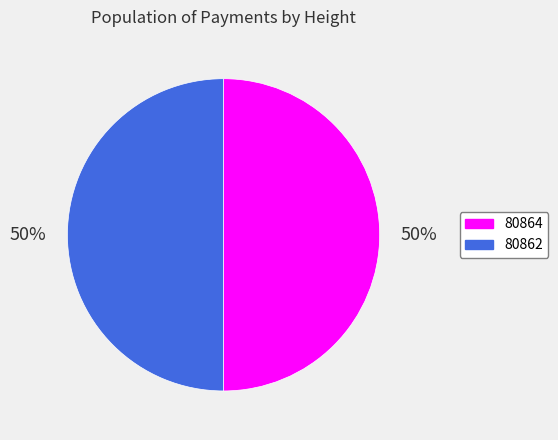

Approximately how many times larger is the value at 80864 compared to 80862?

1.0